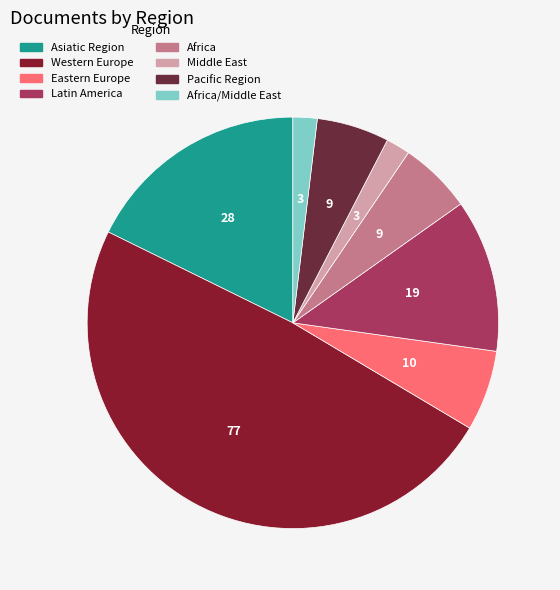

Is there a majority slice in this chart?

No